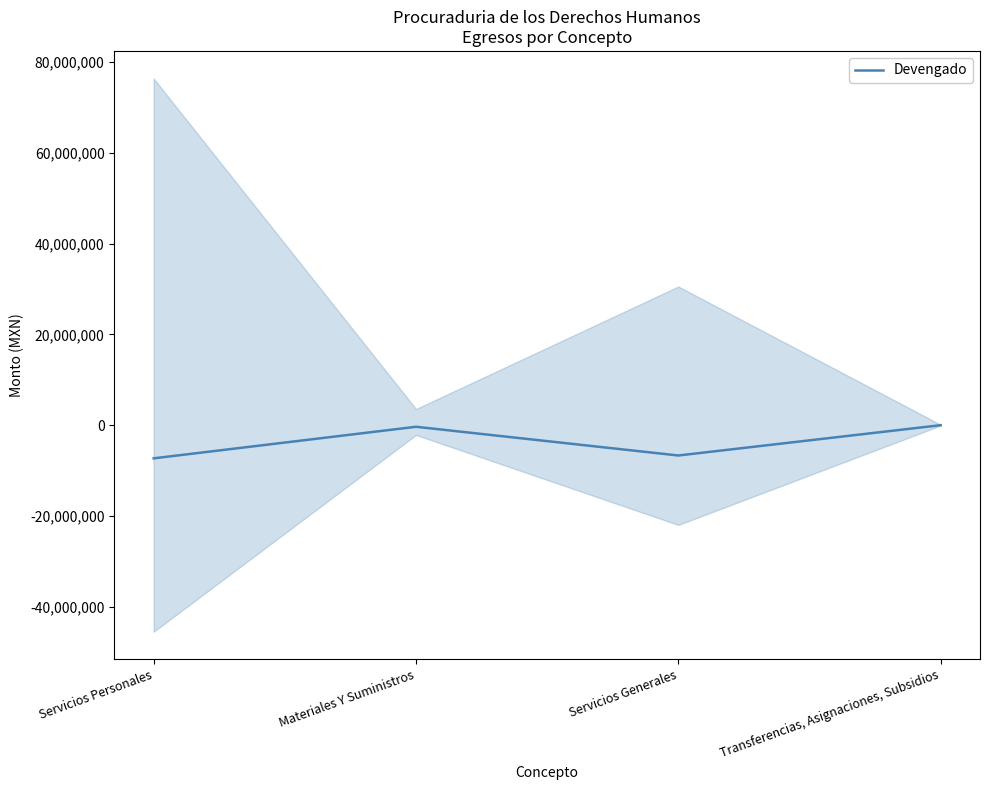

How many lines are shown in the chart?

1